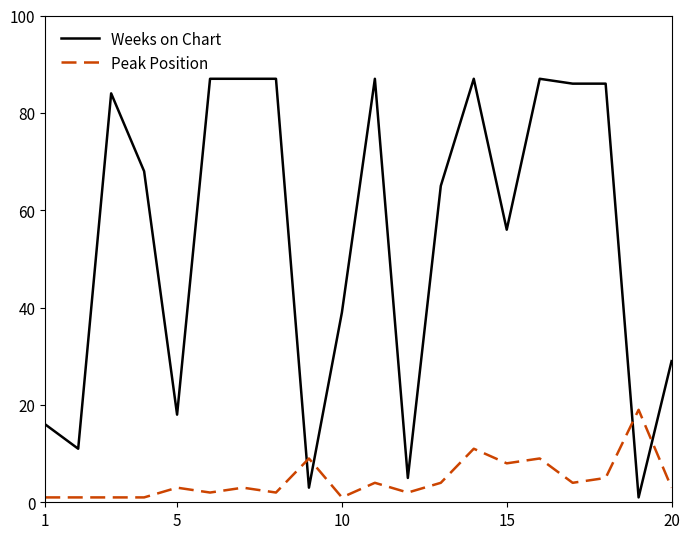

Which series has the largest total across all categories?

Weeks on Chart